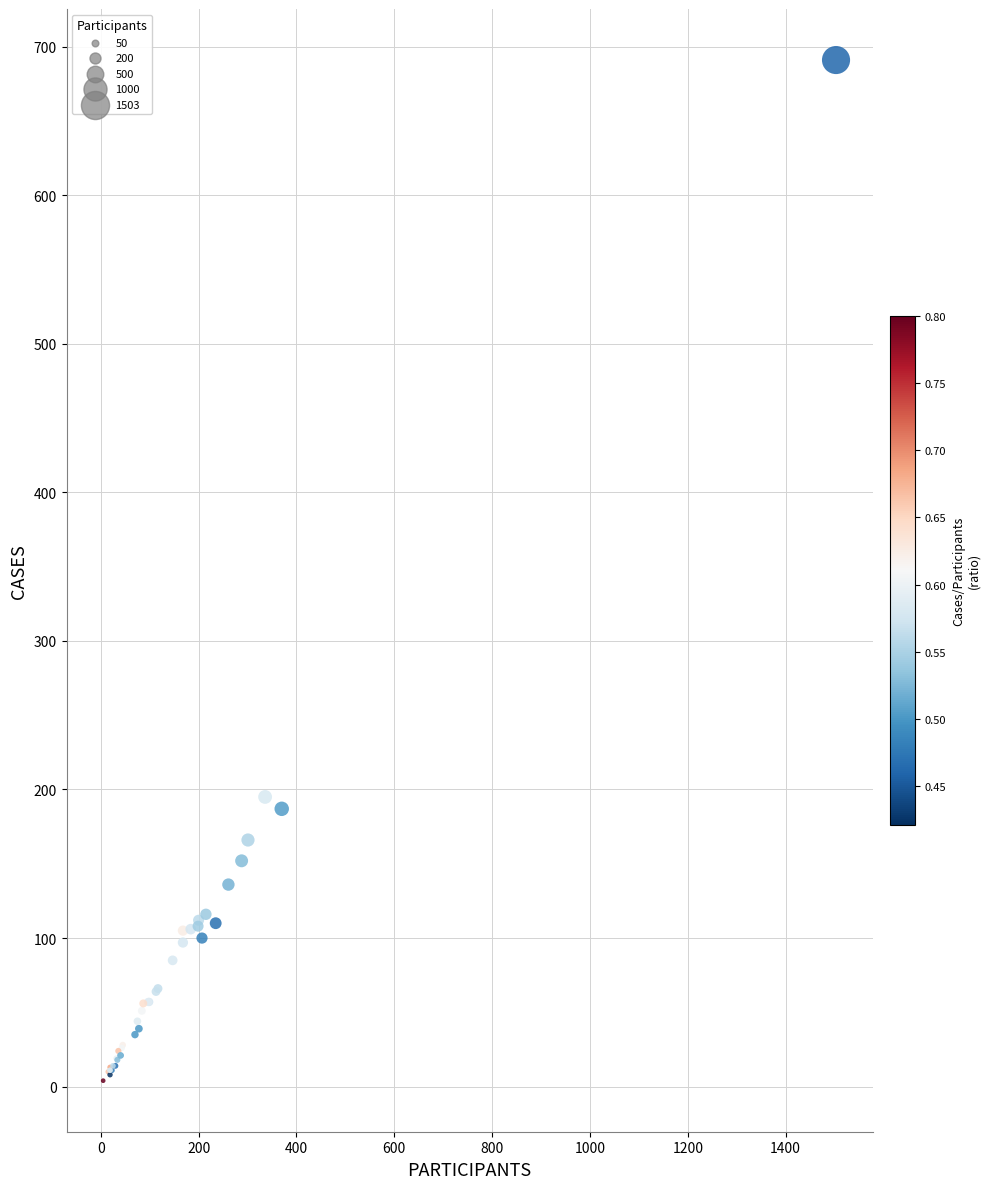

What Y value in the scatter plot is closest to 347?

195